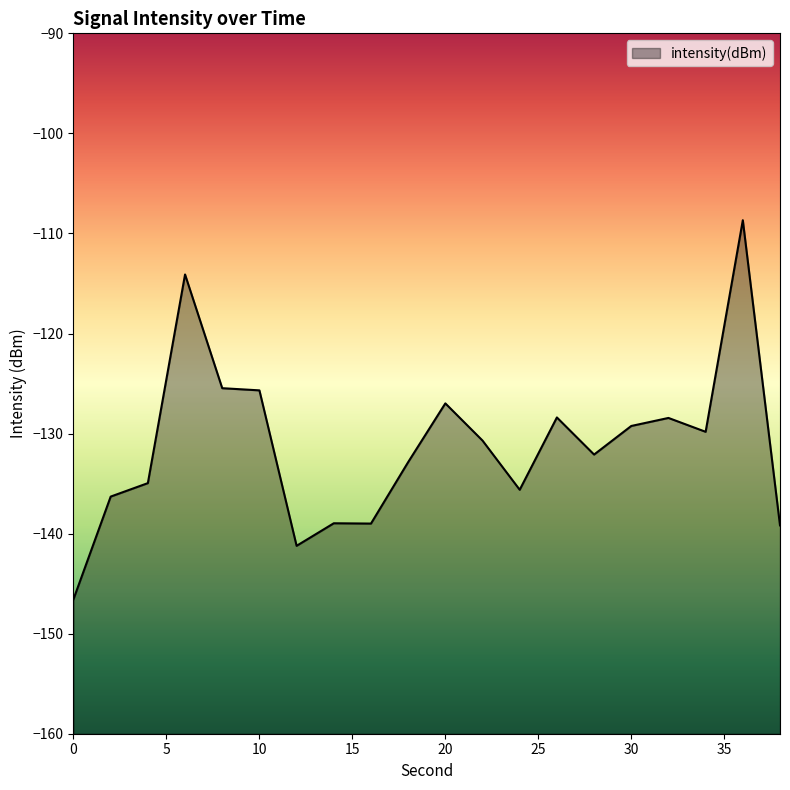

Reading right to left, list all the values displayed in this chart.

-139.2	-108.7	-129.8	-128.4	-129.2	-132.1	-128.4	-135.6	-130.7	-127.0	-132.9	-139.0	-139.0	-141.2	-125.7	-125.5	-114.1	-135.0	-136.3	-146.6